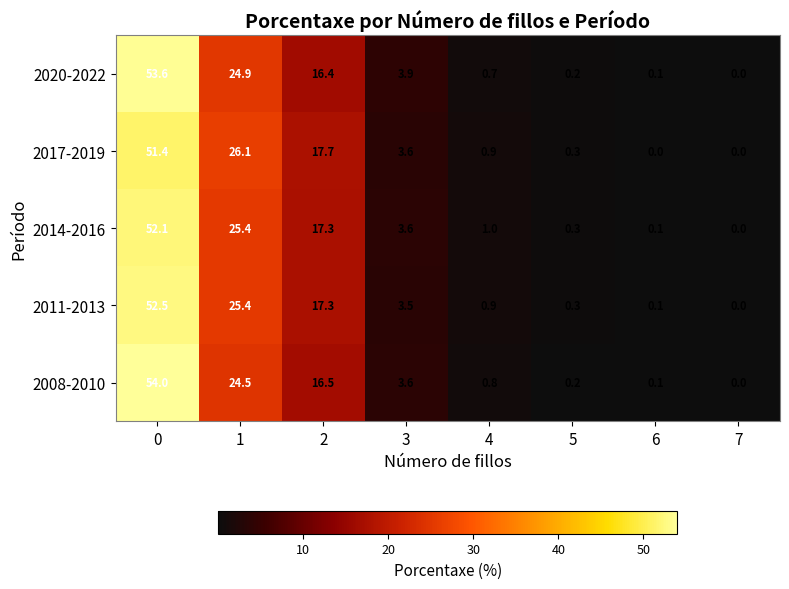

Which series has the largest range (max minus min)?

2008-2010